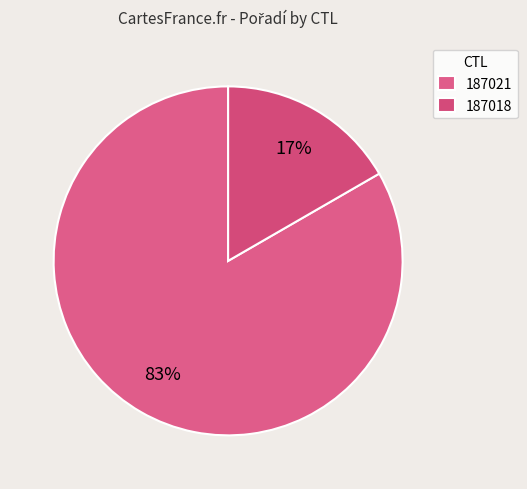

To the nearest percent, what portion does 187021 represent?

83%